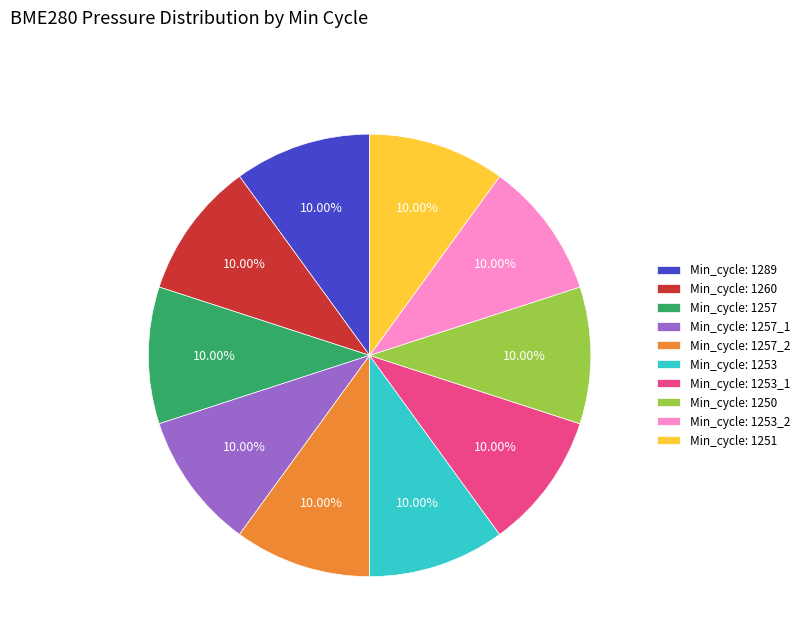

Approximately how many times larger is the value at Min_cycle: 1253_2 compared to Min_cycle: 1253?

1.0